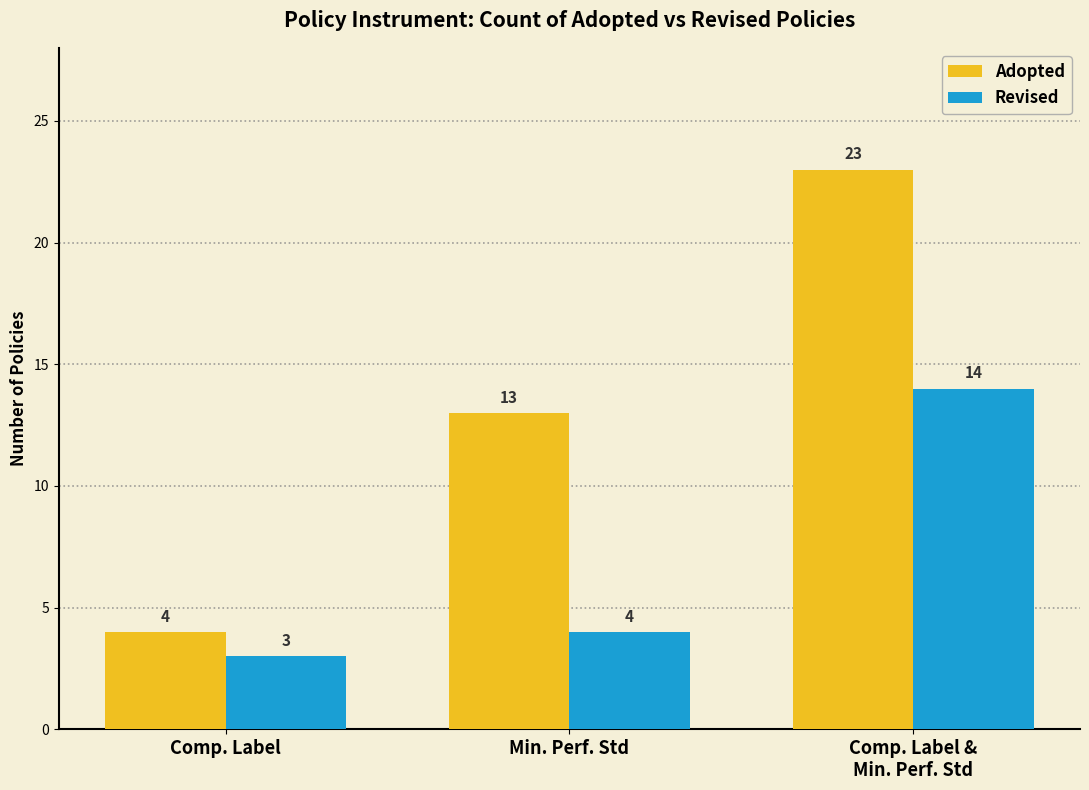

List the labels in order of Revised value, largest first.

Comp. Label &
Min. Perf. Std, Min. Perf. Std, Comp. Label